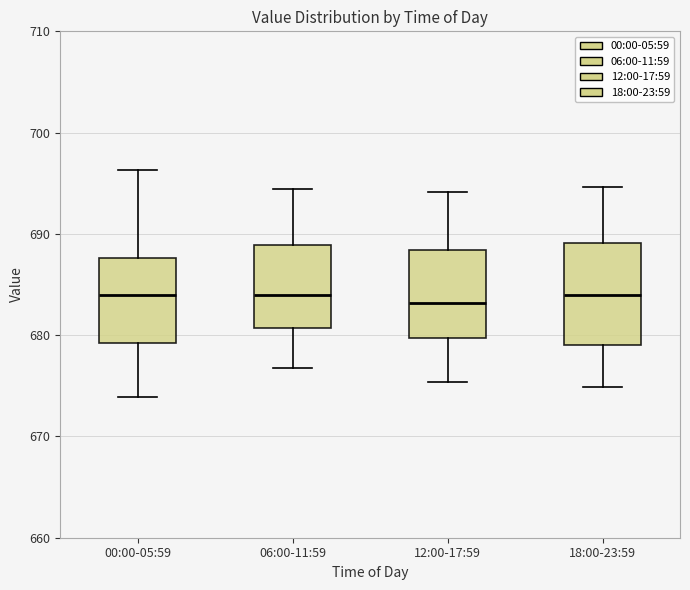

Which box is the tallest, from its lower edge to its upper edge?

18:00-23:59